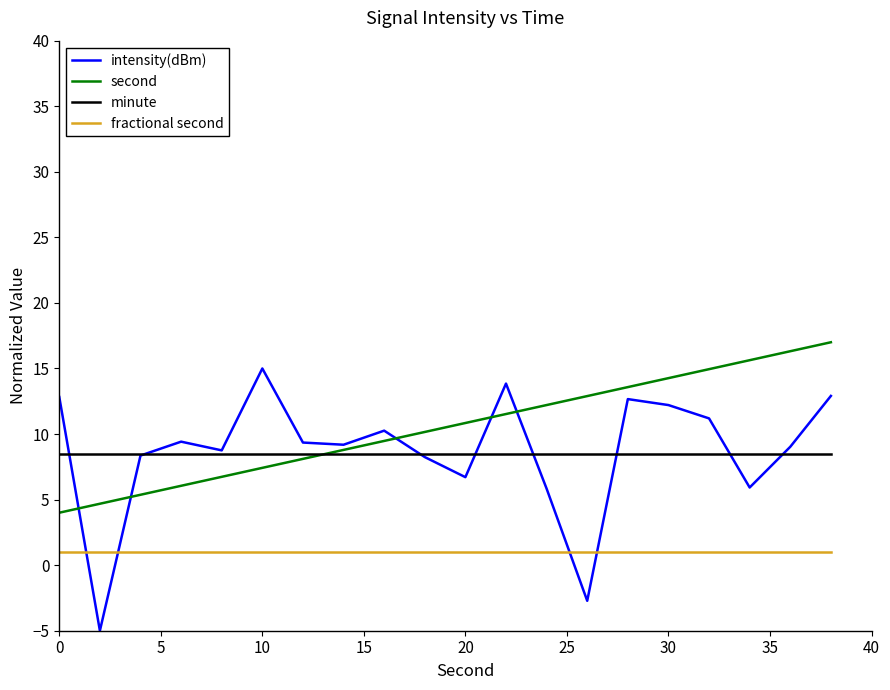

Which series has the widest spread of values?

intensity(dBm)